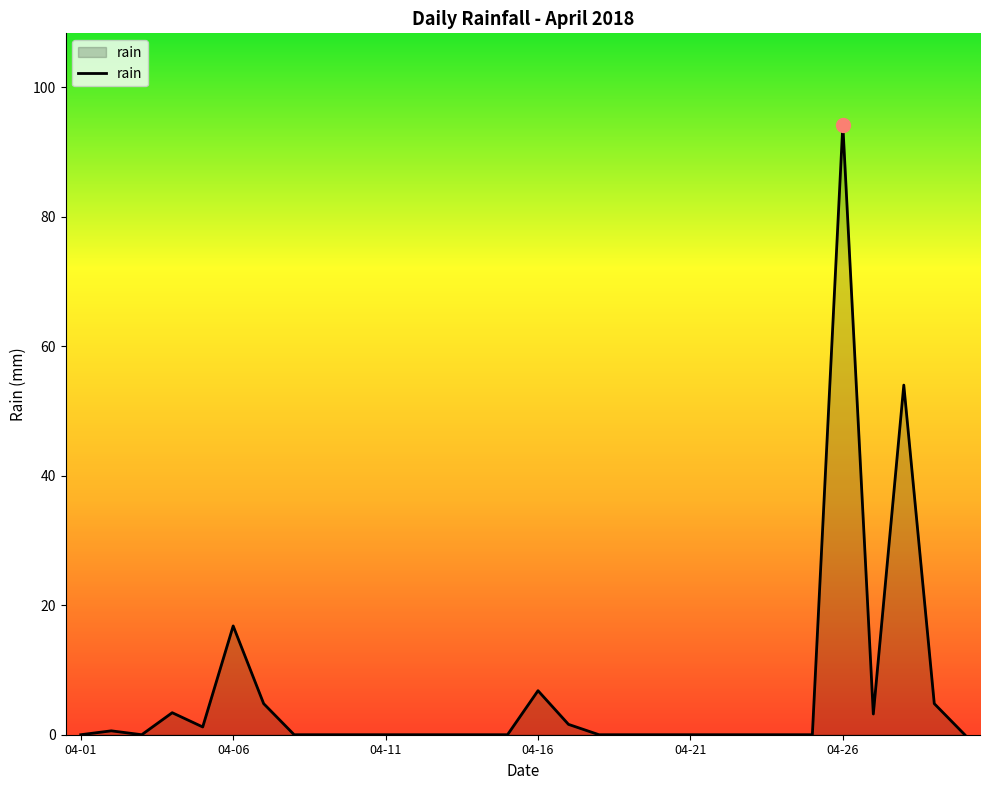

What is the difference between the maximum and minimum values?

94.2